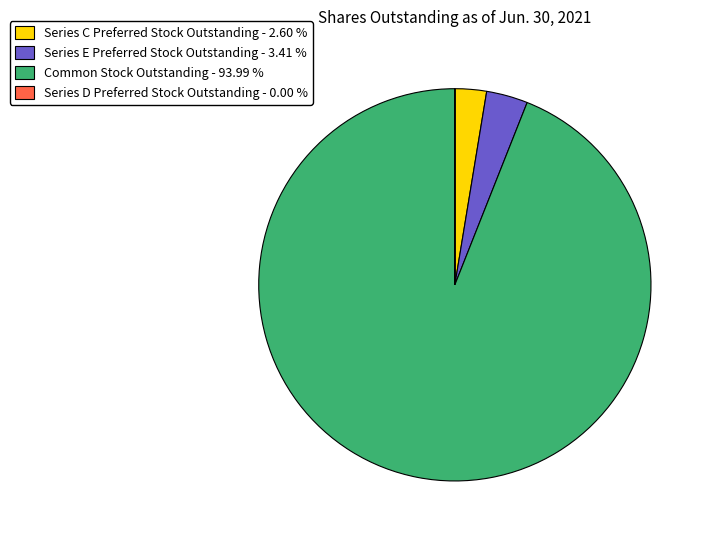

True or false: Common Stock Outstanding accounts for 94% of the total.

True